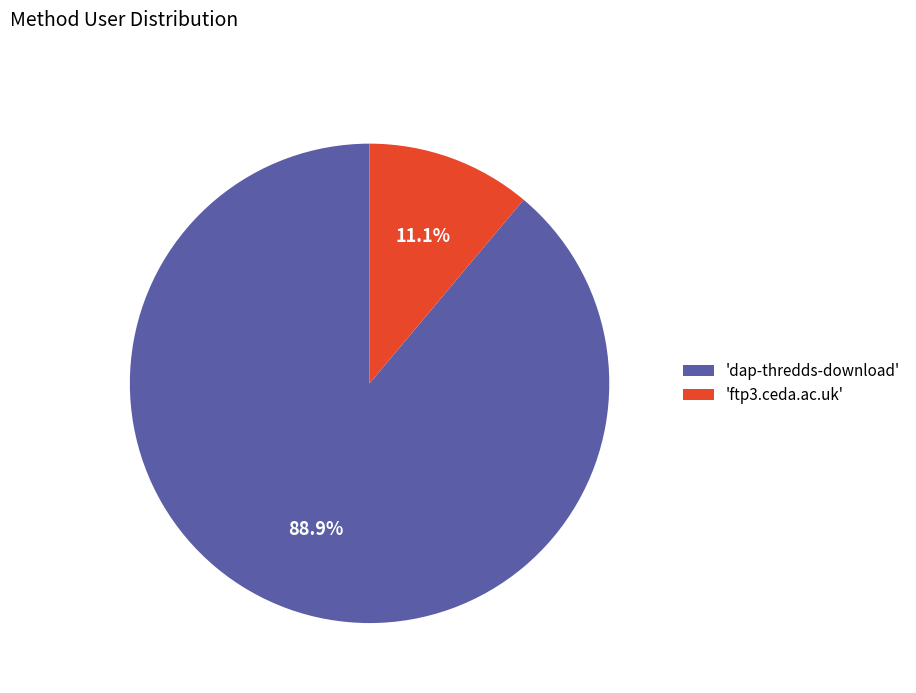

Which slice represents more than half of the pie?

'dap-thredds-download'